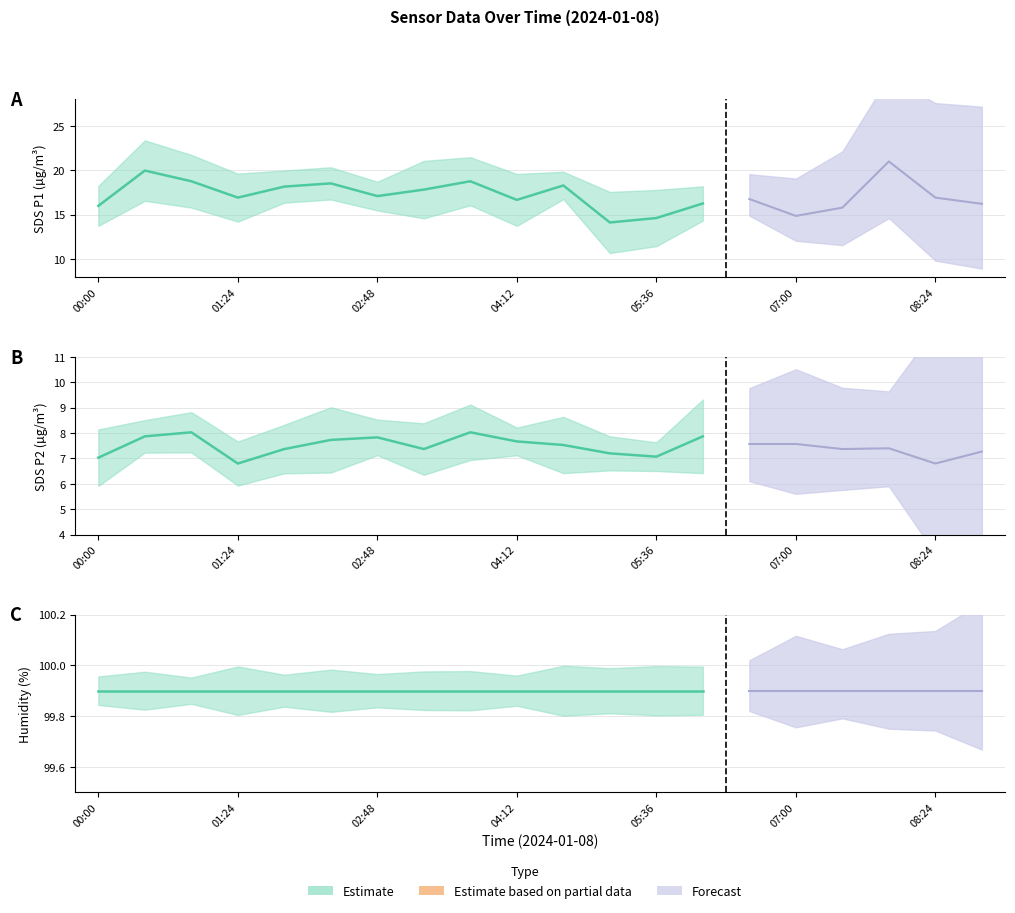

Which series has the largest total across all categories?

Humidity